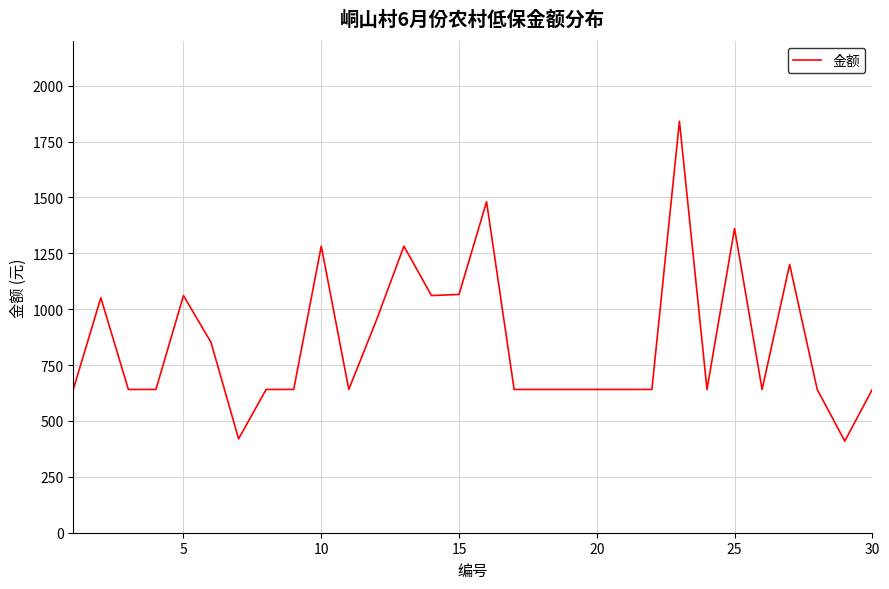

What is the minimum value shown in the chart?

410